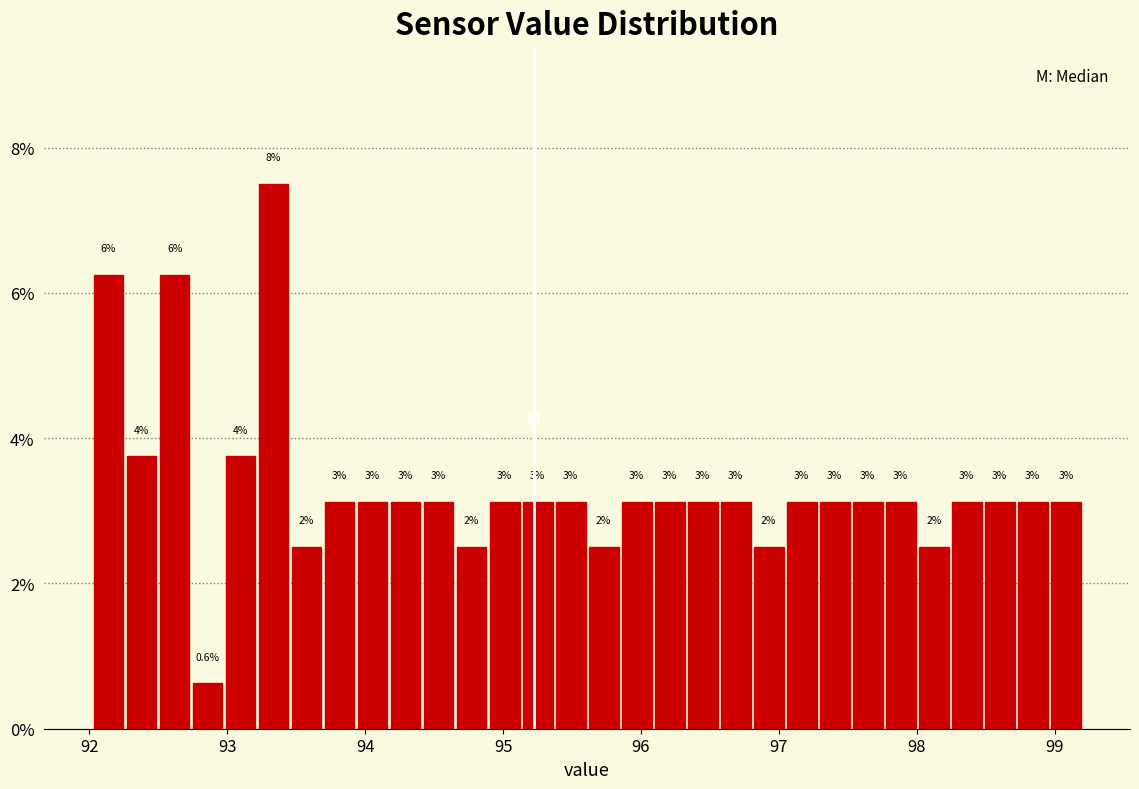

Around what value on the x-axis is the tallest bar? Give the approximate position of its centre, as read against the axis.

93.3